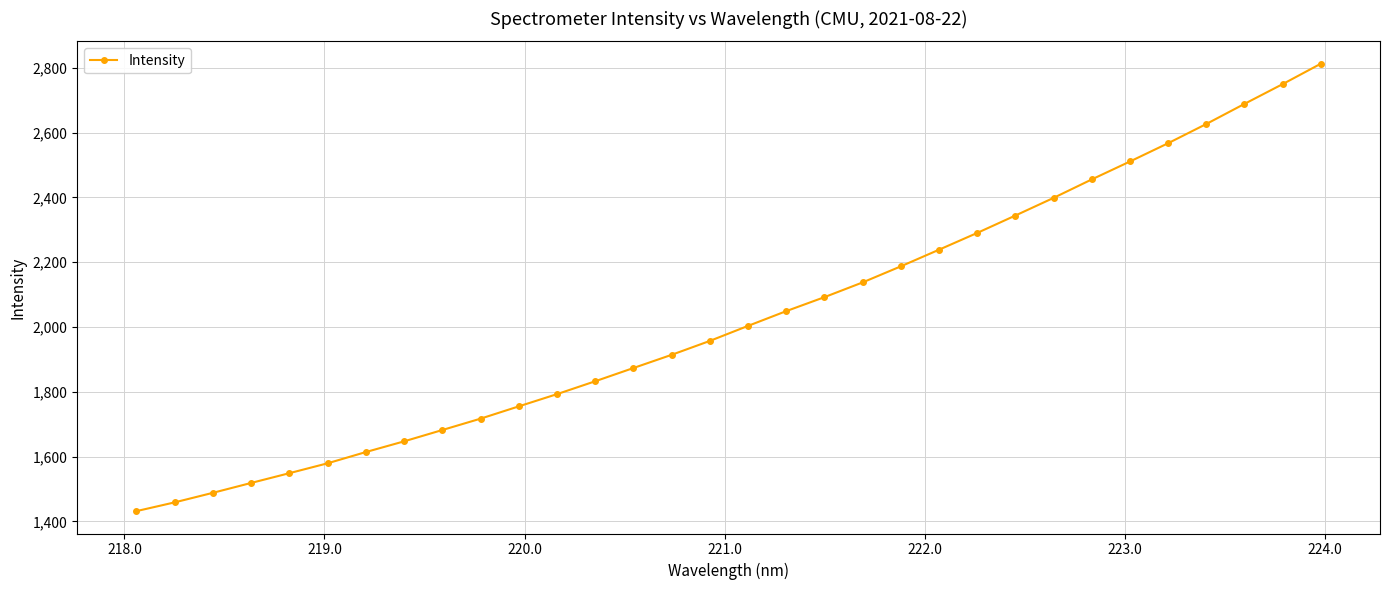

True or false: the data has more than 2 interior local peaks.

False